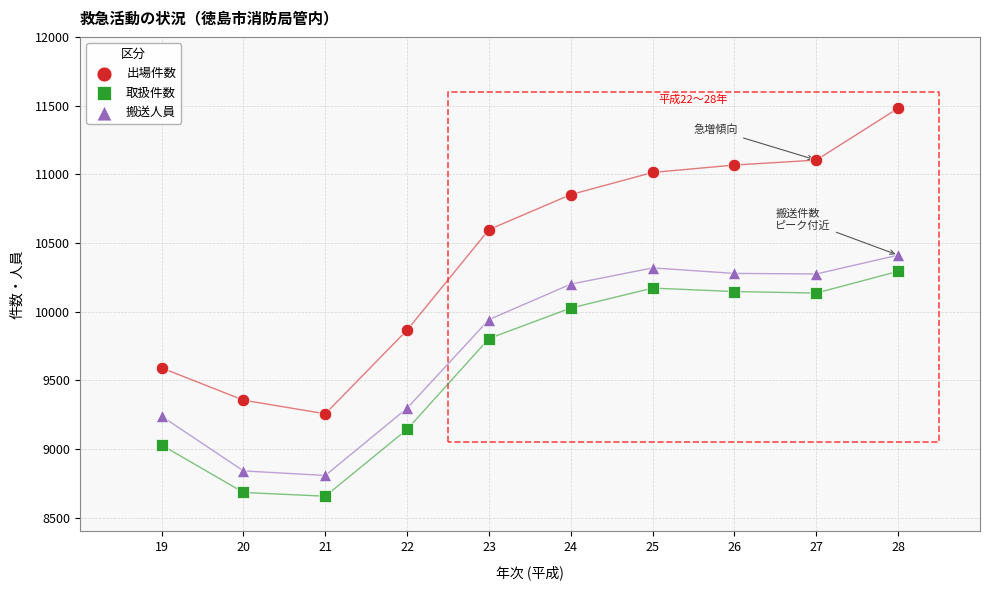

Which series reaches the minimum Y coordinate?

取扱件数